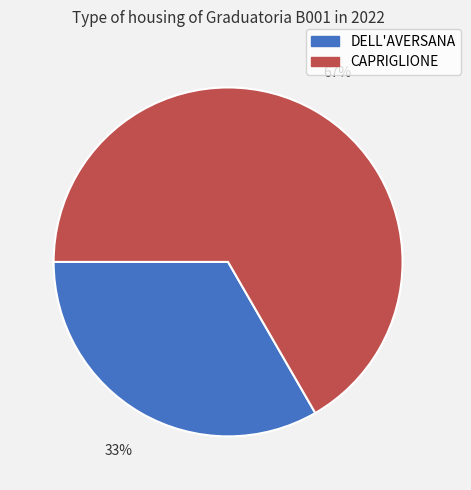

True or false: CAPRIGLIONE accounts for 67% of the total.

True